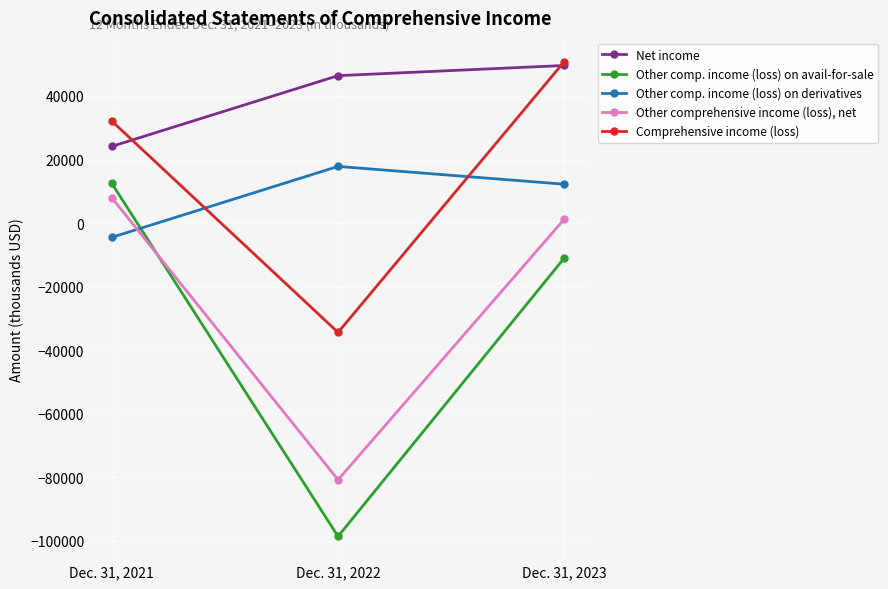

True or false: Comprehensive income (loss) has a value of 32085 at Dec. 31, 2021.

True